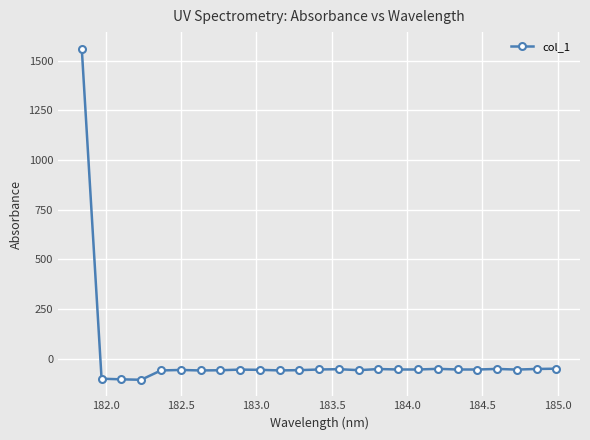

True or false: there are more than 2 points higher than both neighbors.

True